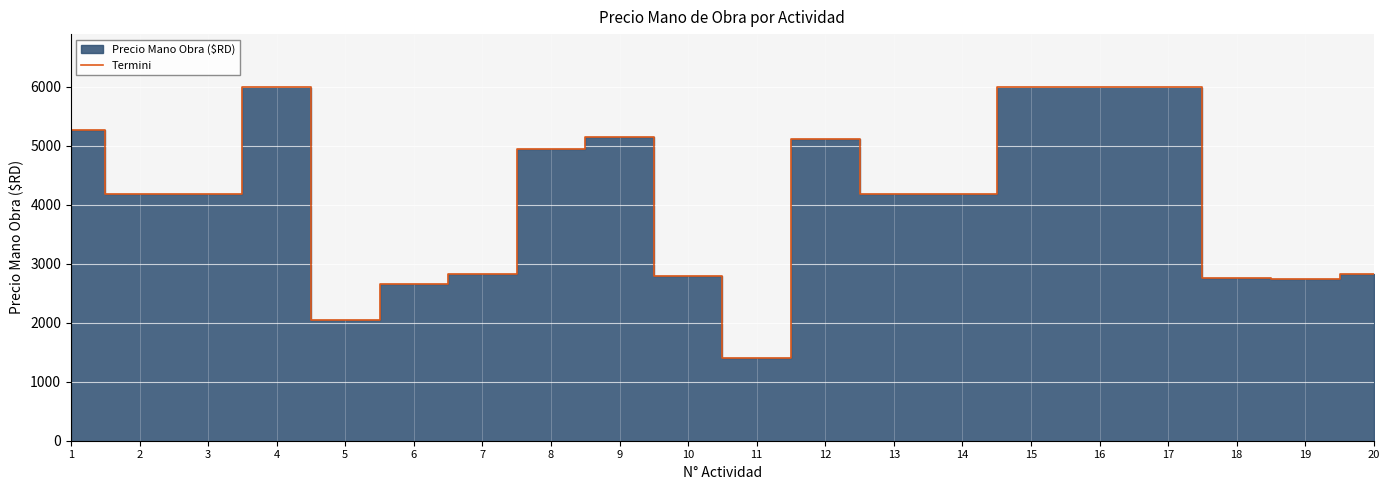

Where is the first local maximum?

4